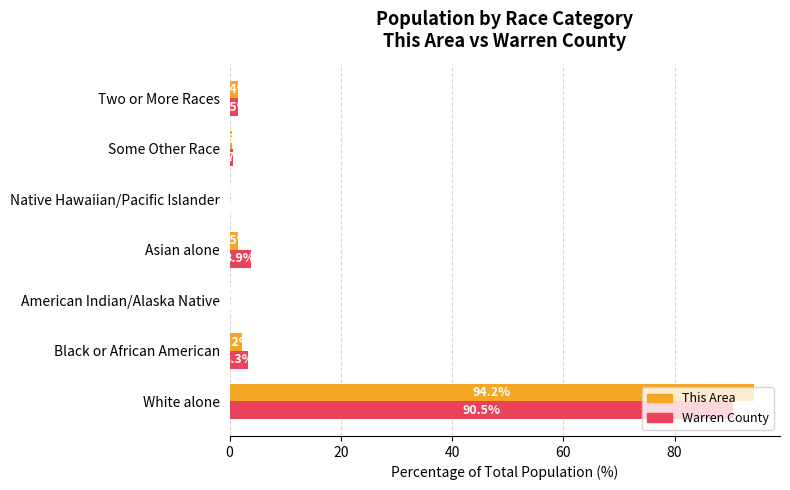

What are all the series names shown in the legend?

This Area, Warren County